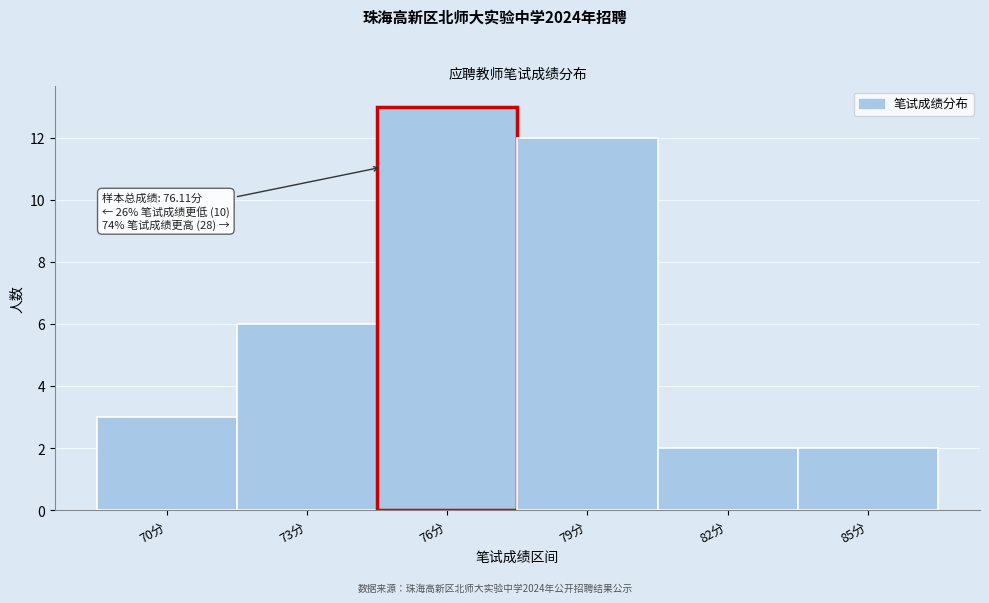

Reading left to right, extract all data points from this chart.

70分=3	73分=6	76分=13	79分=12	82分=2	85分=2